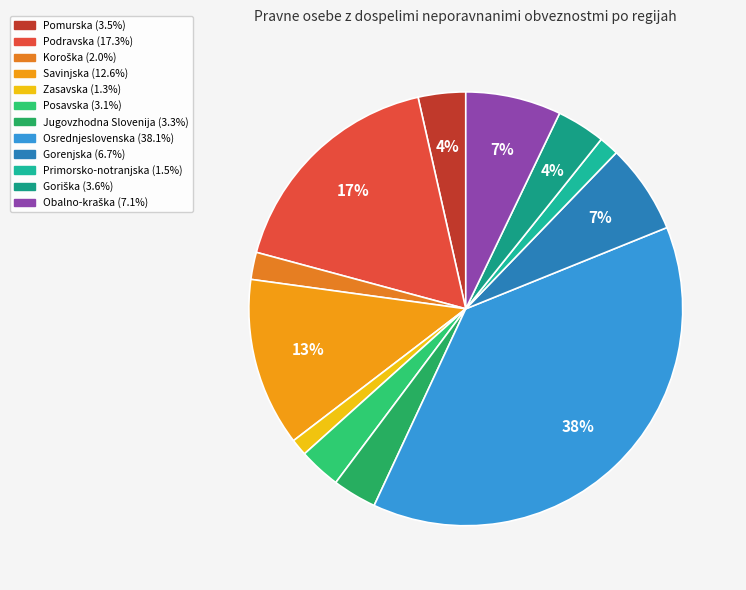

Does any single category account for the majority?

No